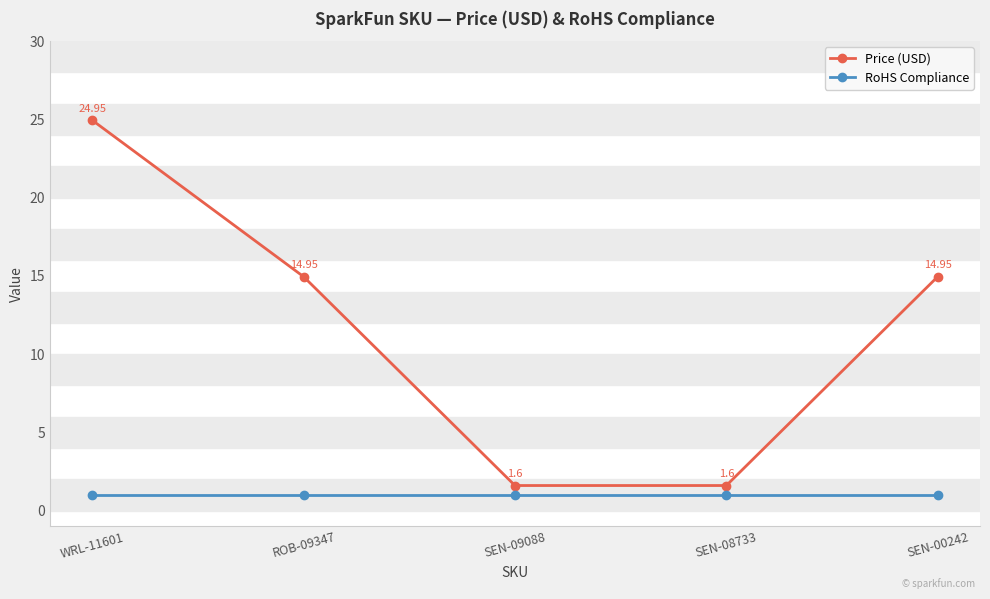

At how many categories does at least one series exceed 5?

3